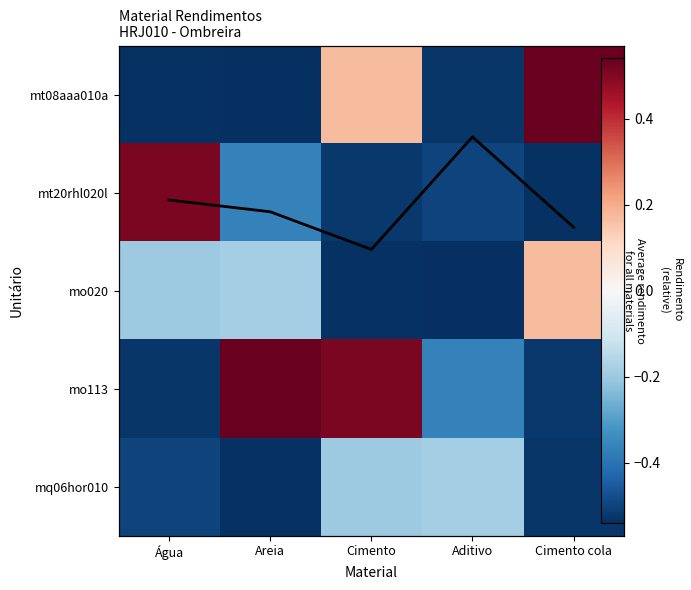

What is the difference between the mo113 values at Aditivo and Cimento cola?

0.2